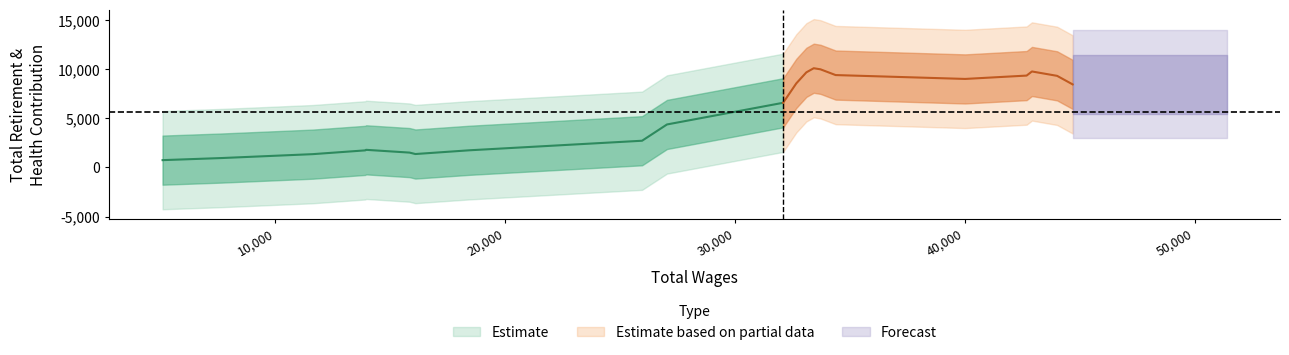

What is the difference between the maximum and minimum values?

14636